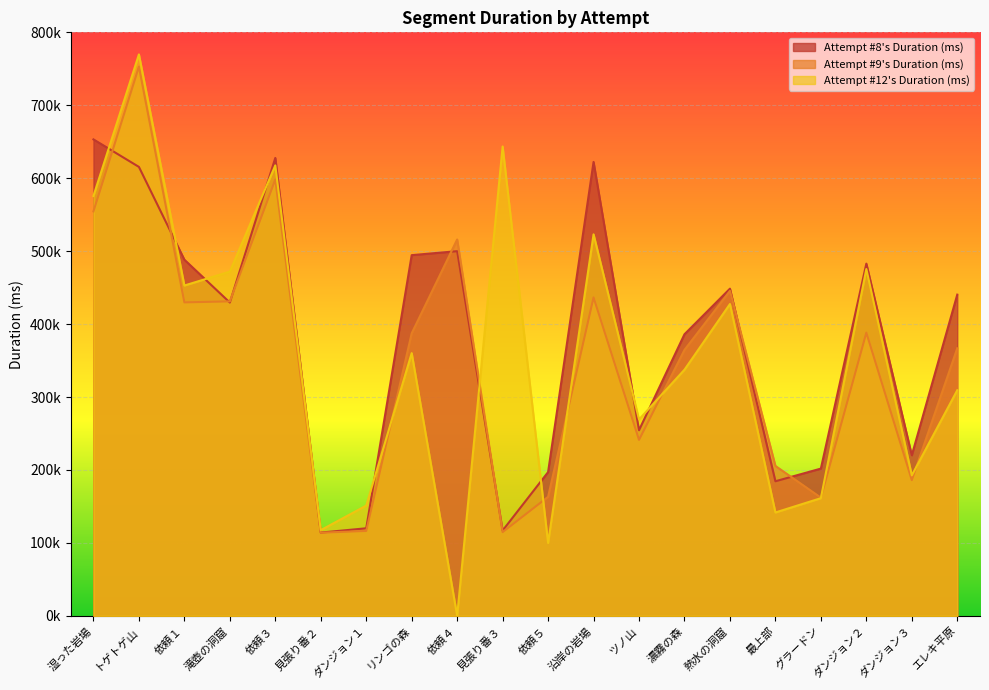

Which has a higher value, ダンジョン２ or 依頼１?

依頼１